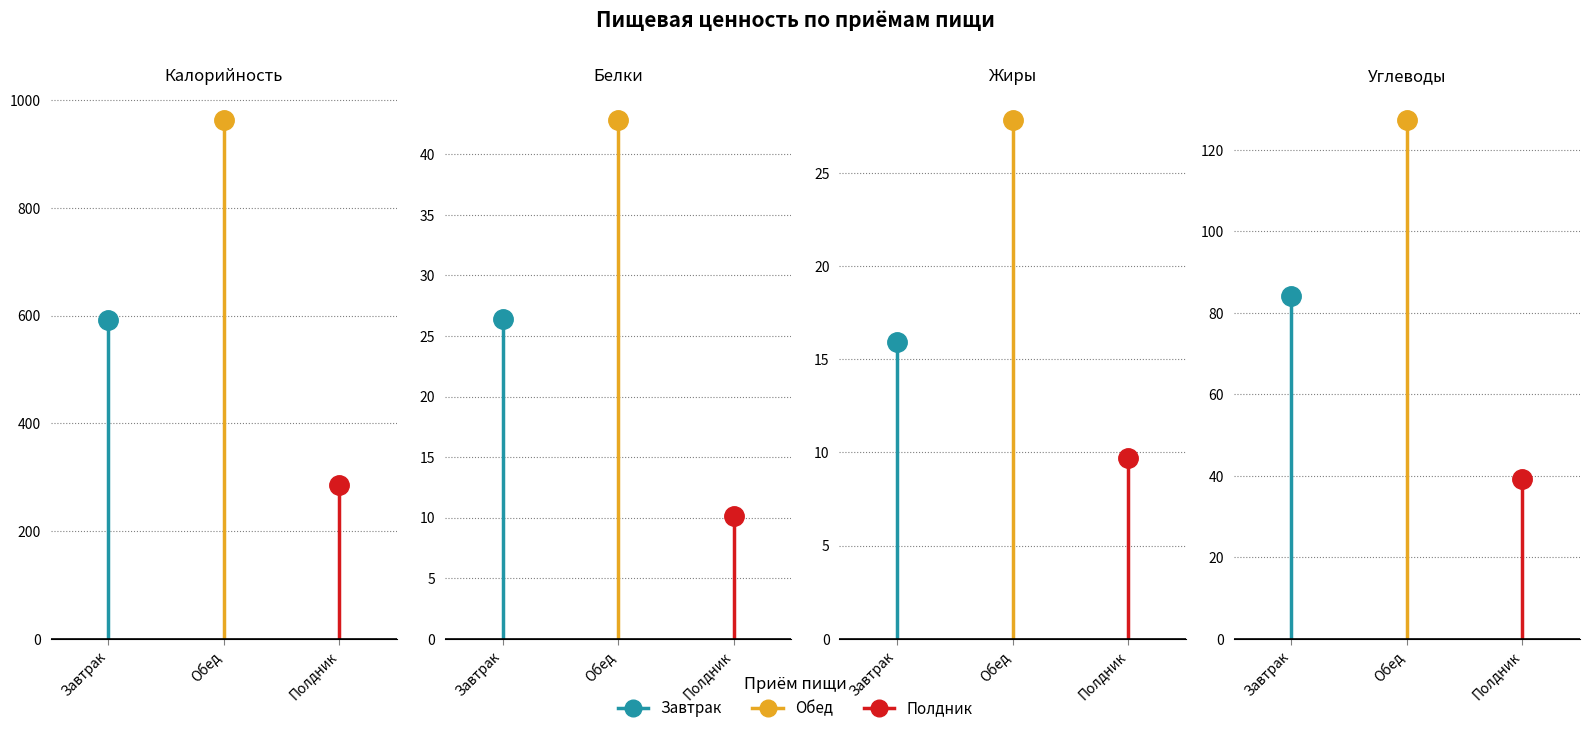

How many lines are shown in the chart?

3